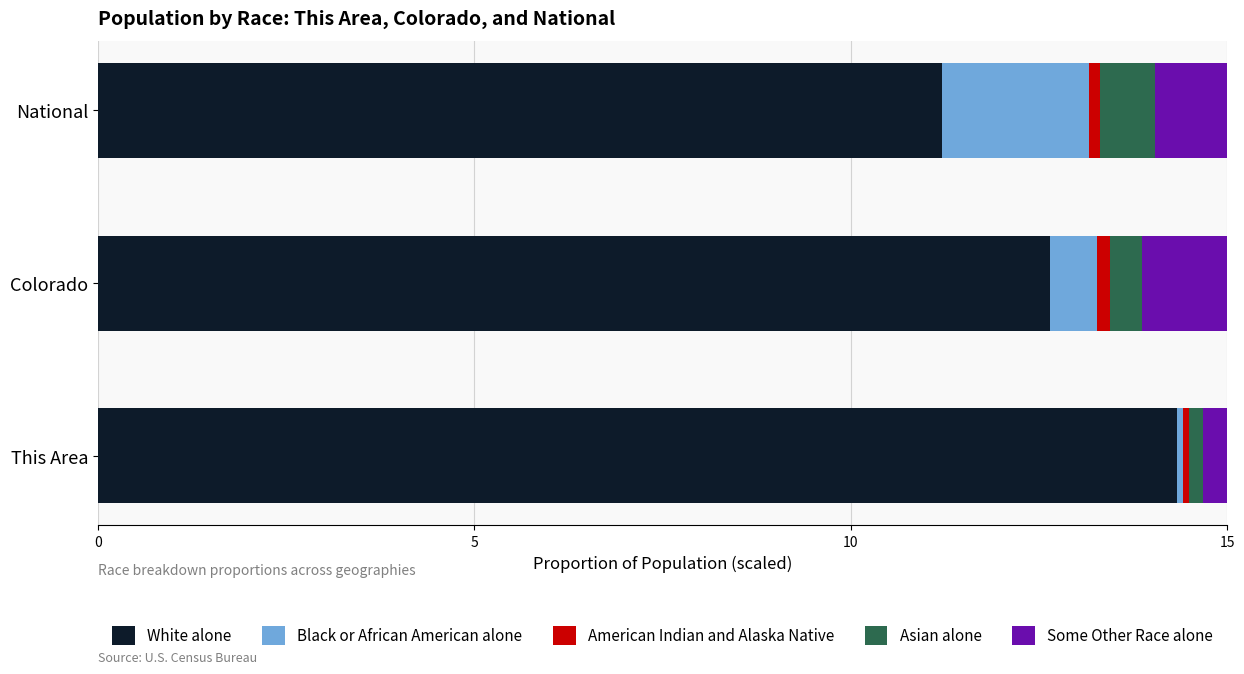

True or false: White alone has a value of 11.2 at National.

True